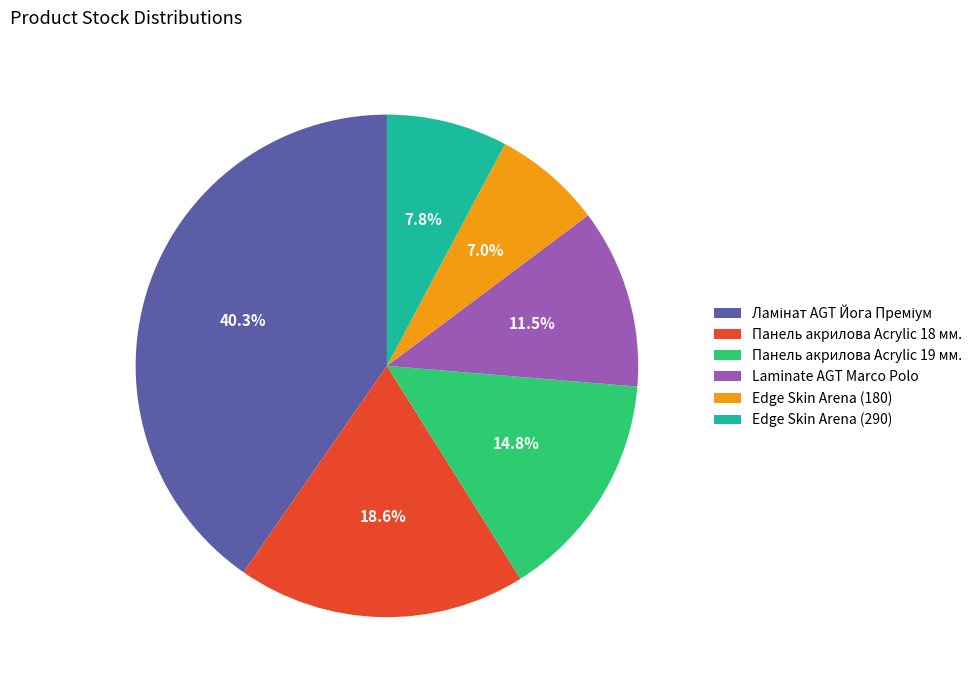

What percentage is NOT represented by Edge Skin Arena (180)?

93.0%